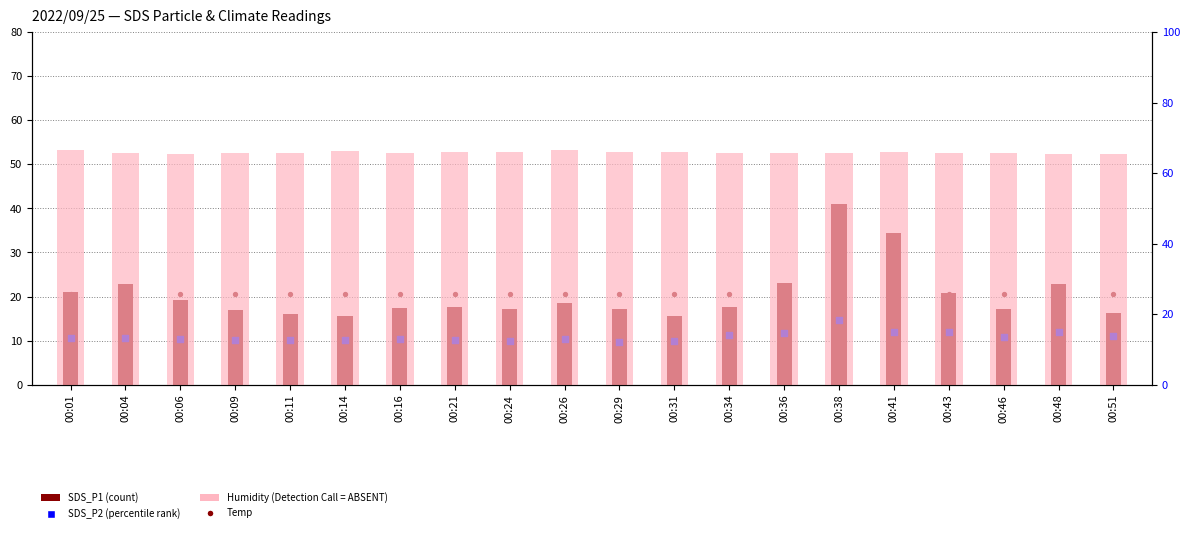

What are all the series names shown in the legend?

SDS_P1, SDS_P2, Temp, Humidity